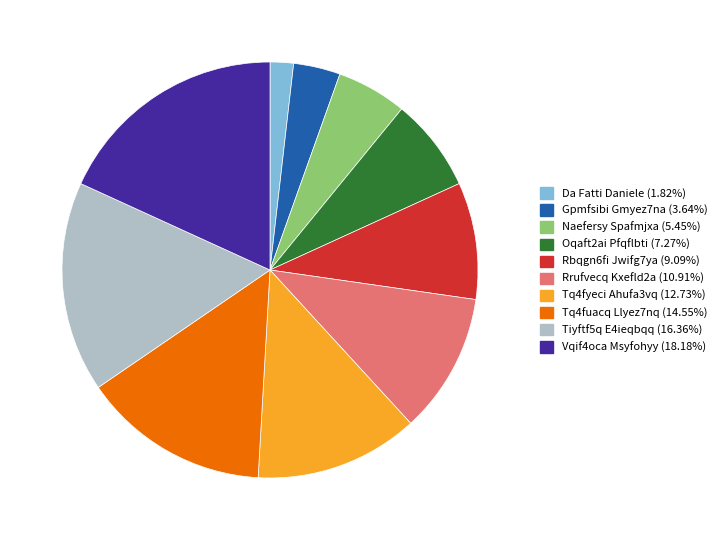

What is the ratio of the value at Gpmfsibi Gmyez7na to the value at Oqaft2ai Pfqflbti?

0.5